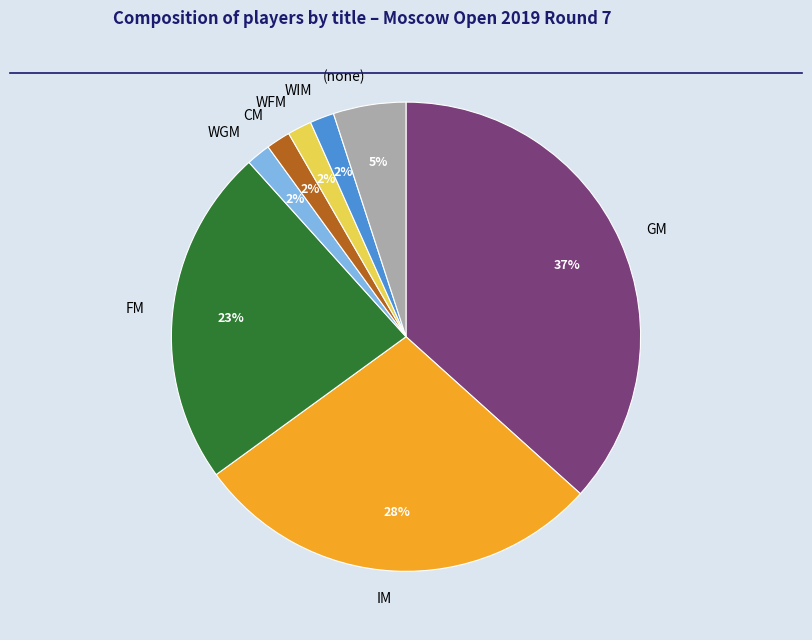

Which slice is the largest?

GM